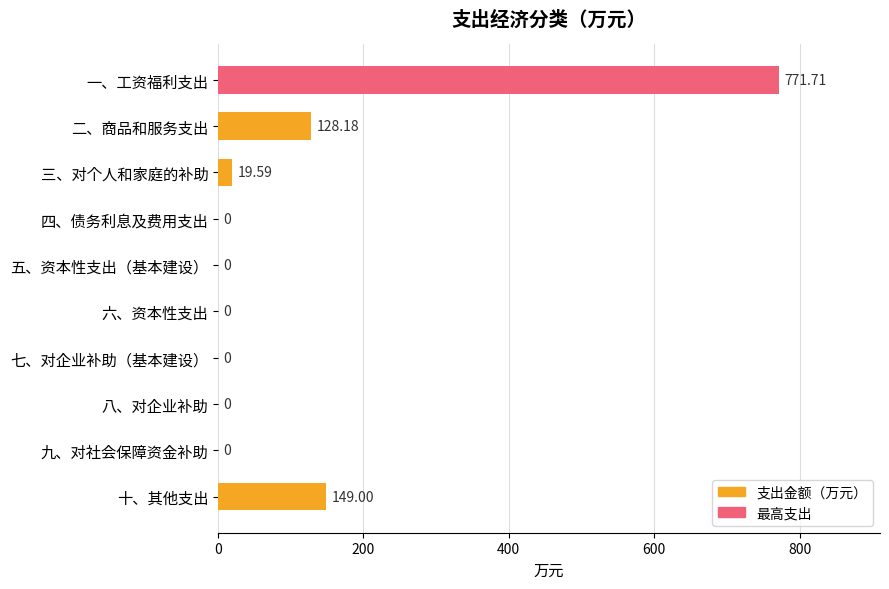

Are the bars horizontal?

Yes